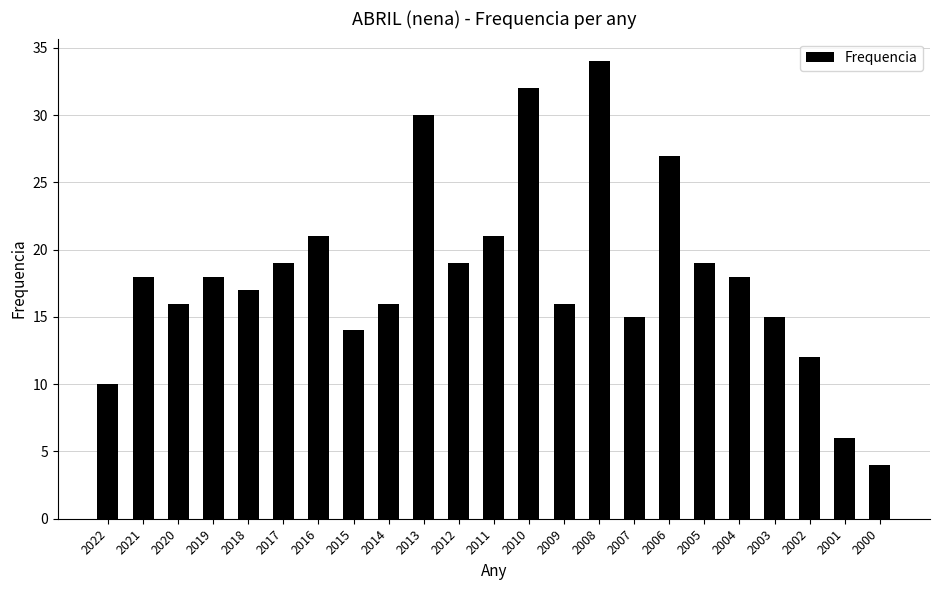

What is the value of the 8th bar from the left?

14